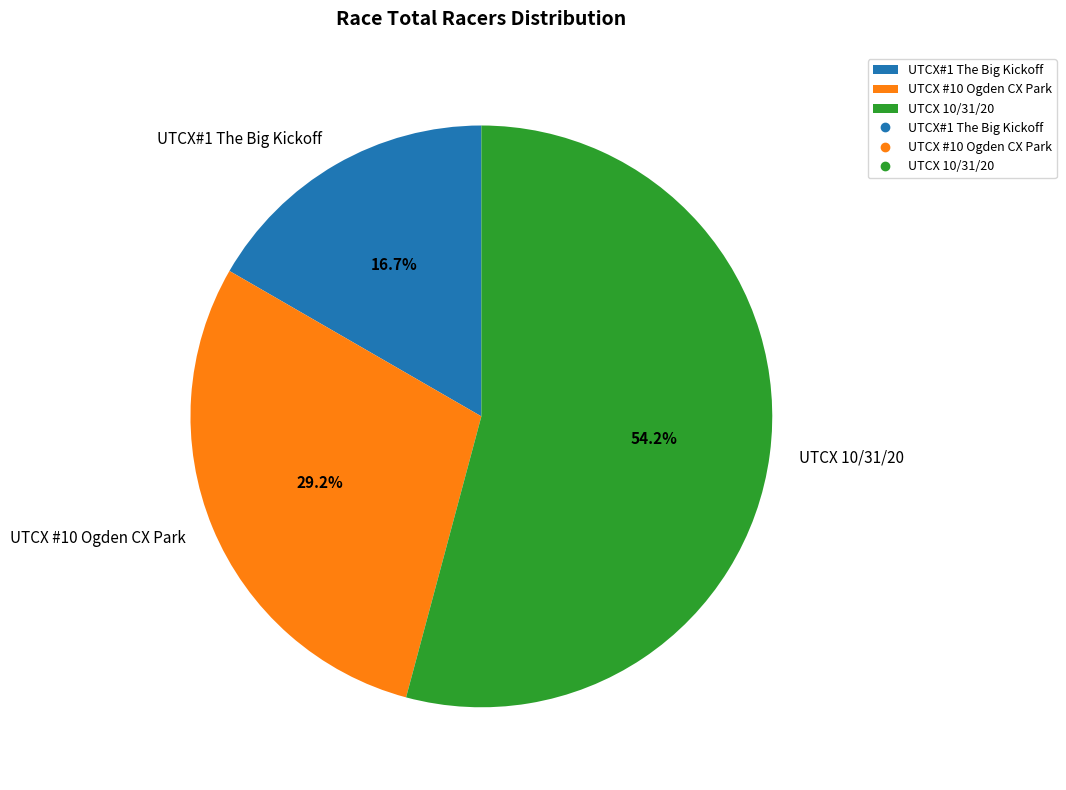

What percentage is the UTCX 10/31/20 slice, to the nearest percent?

54%